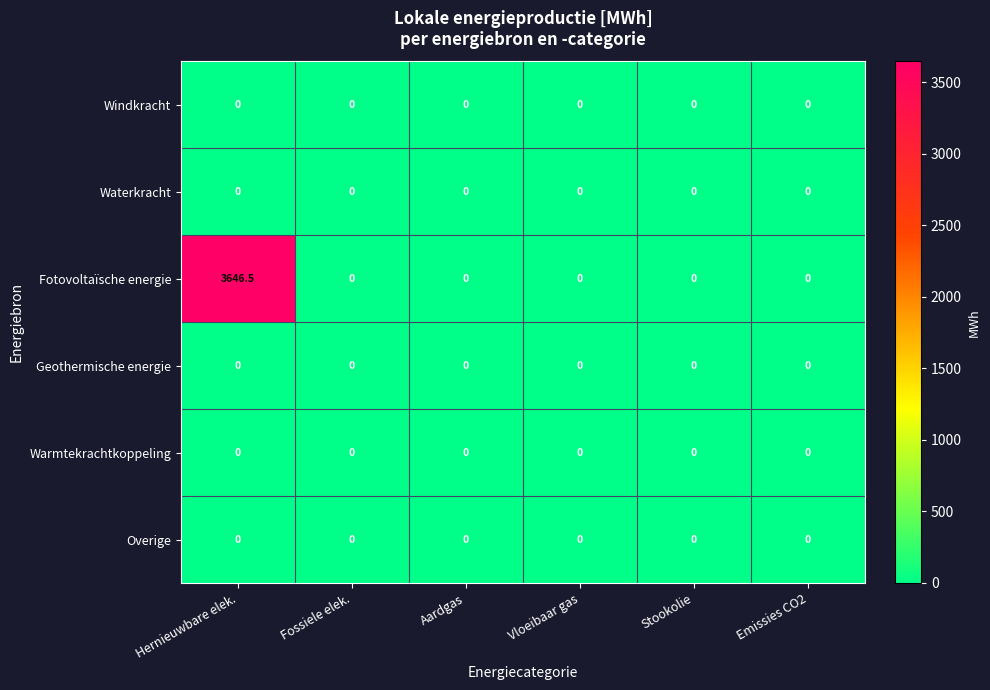

Is it true that Fotovoltaïsche energie equals 3646.5 at Hernieuwbare elek.?

True